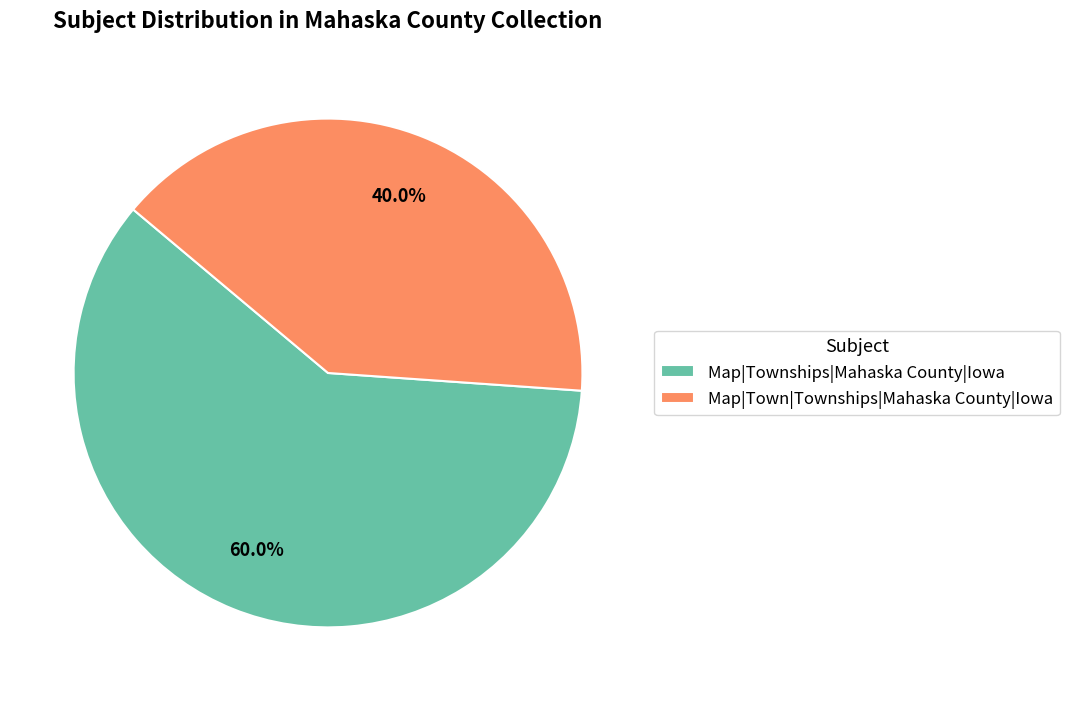

What is the smallest slice in the pie chart?

Map|Town|Townships|Mahaska County|Iowa